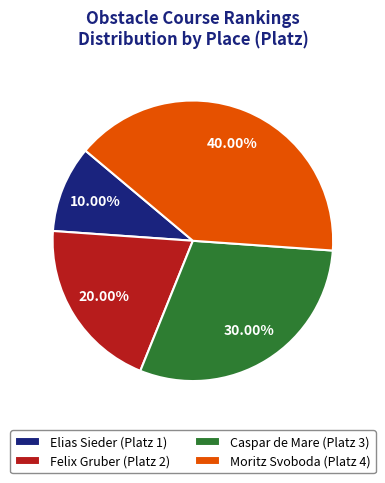

Which slice is the largest?

Moritz Svoboda